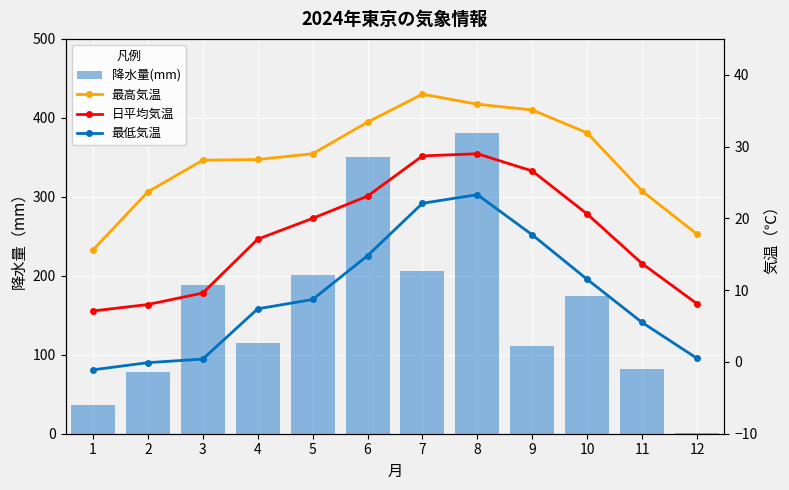

What is the total value across all series at 8?

469.2